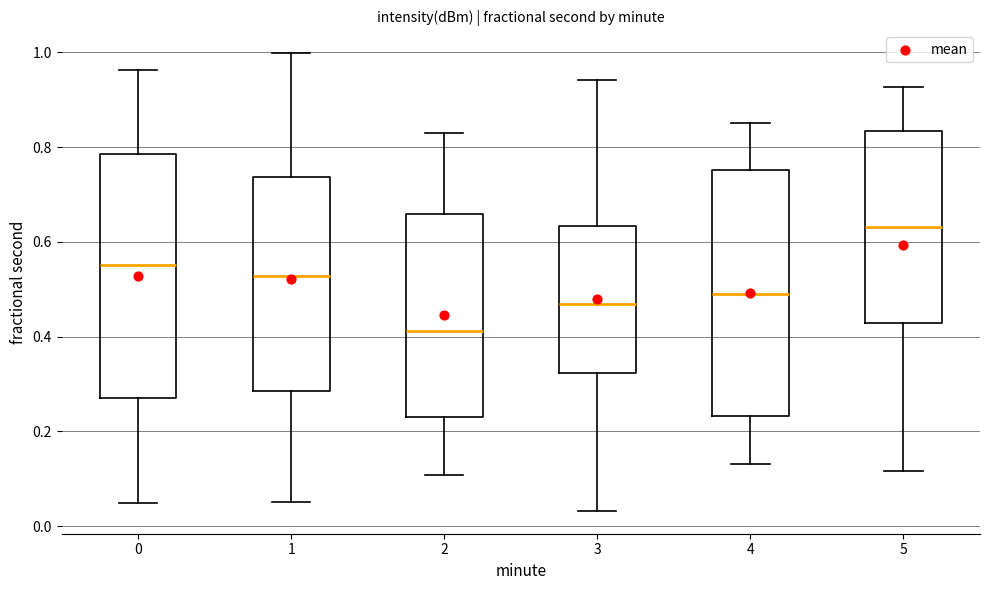

Which box's median line is the lowest?

2